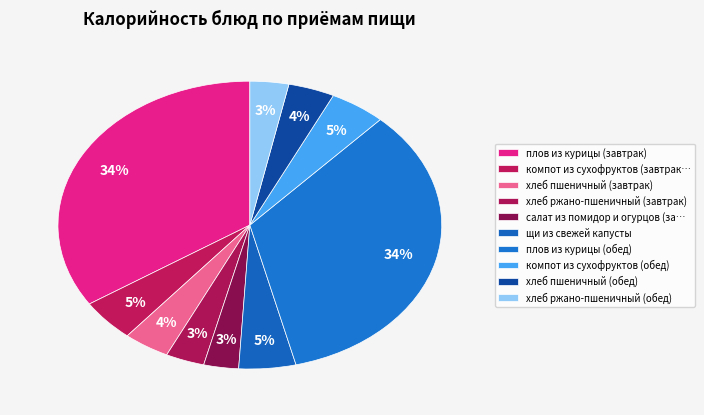

Do компот из сухофруктов (обед) and хлеб ржано-пшеничный (завтрак) together represent more than half of the pie?

No